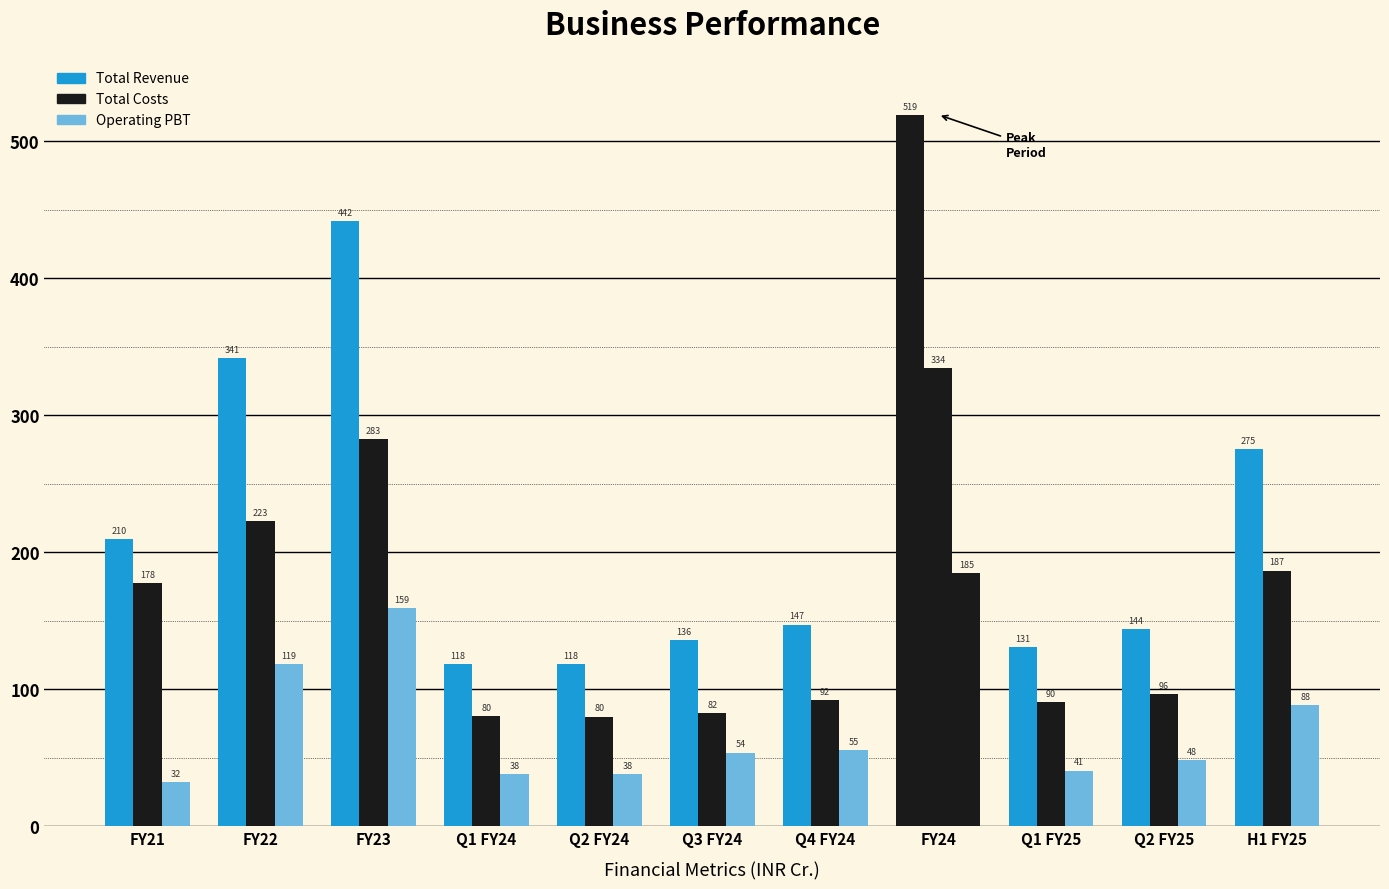

How many series are shown in this chart?

3